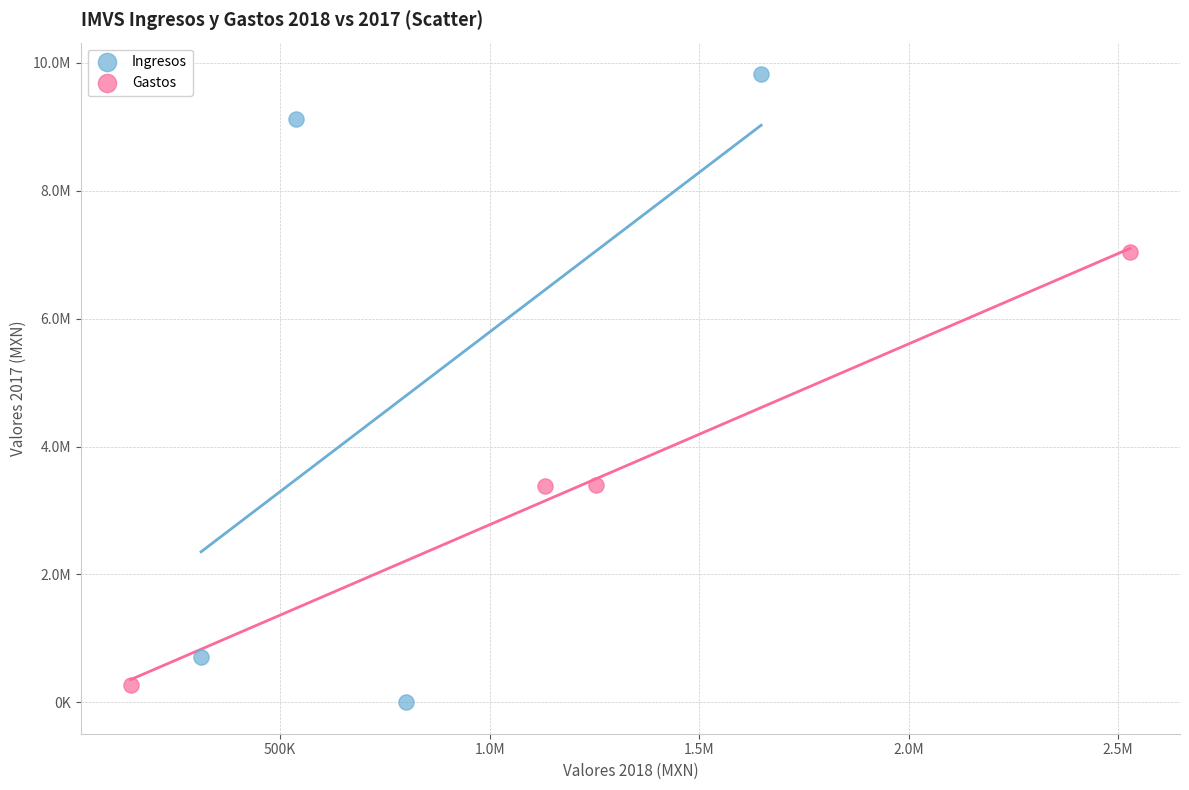

Which series has the largest Y range (max minus min)?

Ingresos